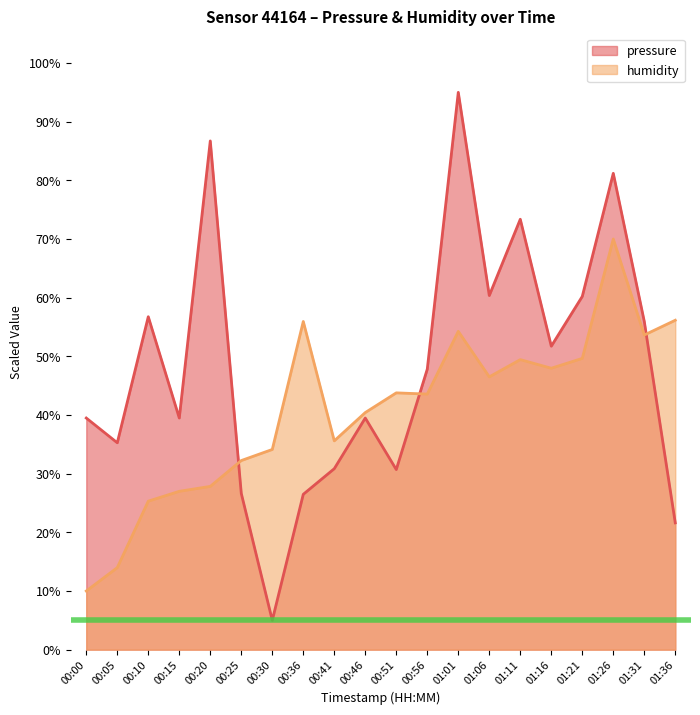

At which category is the sum across all series the highest?

01:26